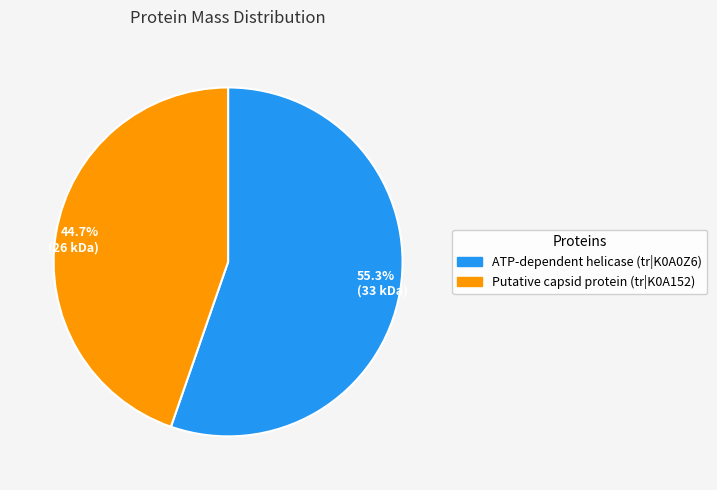

To the nearest percent, what is the difference between the largest and smallest slice percentages?

11%